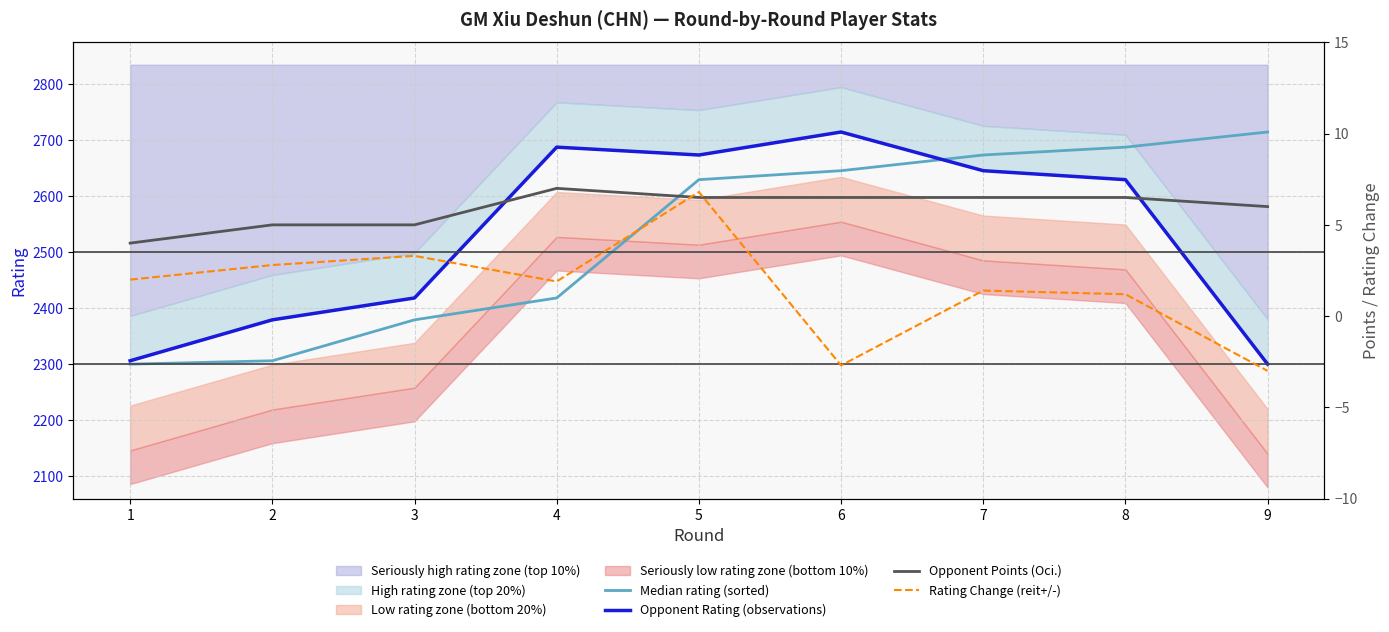

List the series in order of their peak value, lowest first.

Rating Change (reit+/-), Opponent Points (Oci.), Median rating (sorted), Opponent Rating (observations)